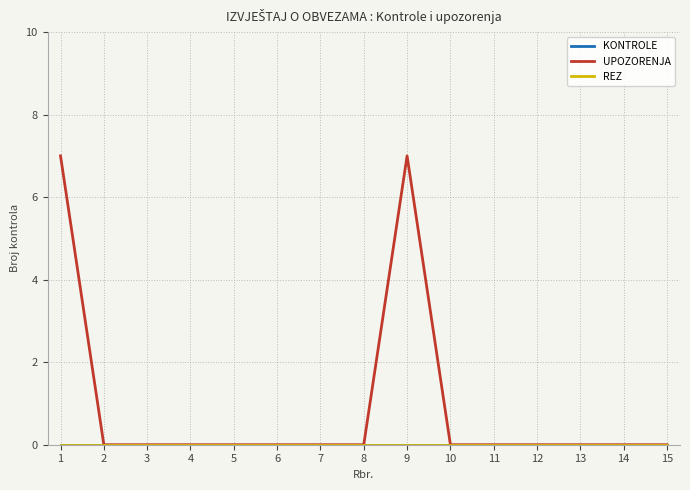

True or false: KONTROLE has more than 2 interior local peaks.

False